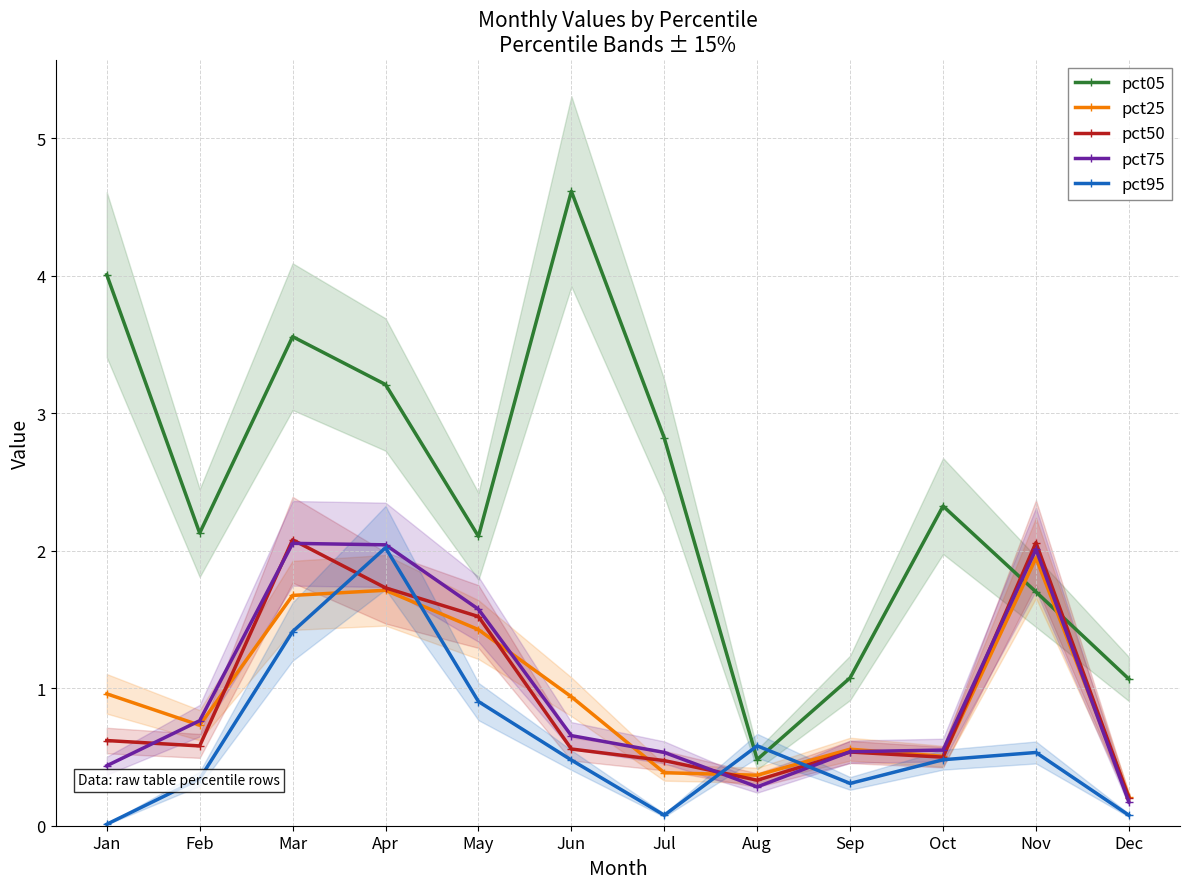

The pct95 series shows 0.0 at Dec. True or false?

False